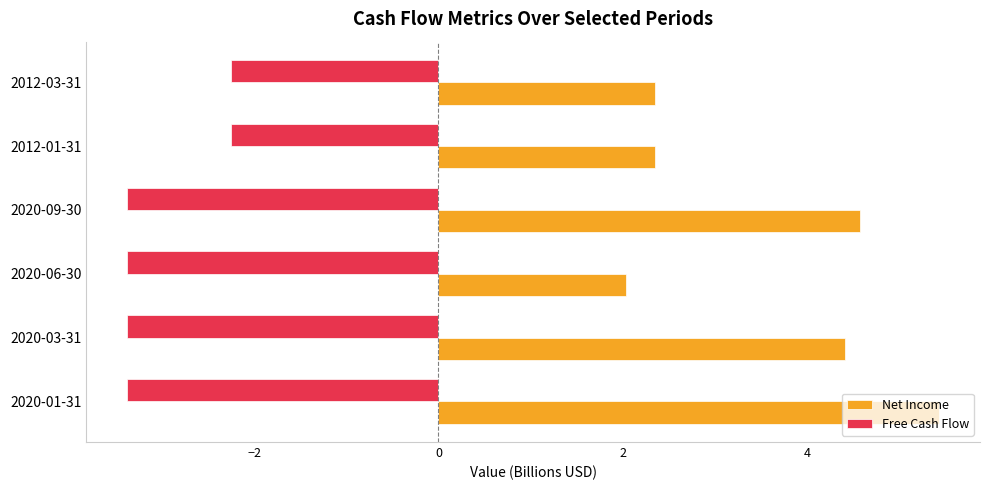

Which series has the widest spread of values?

Net Income